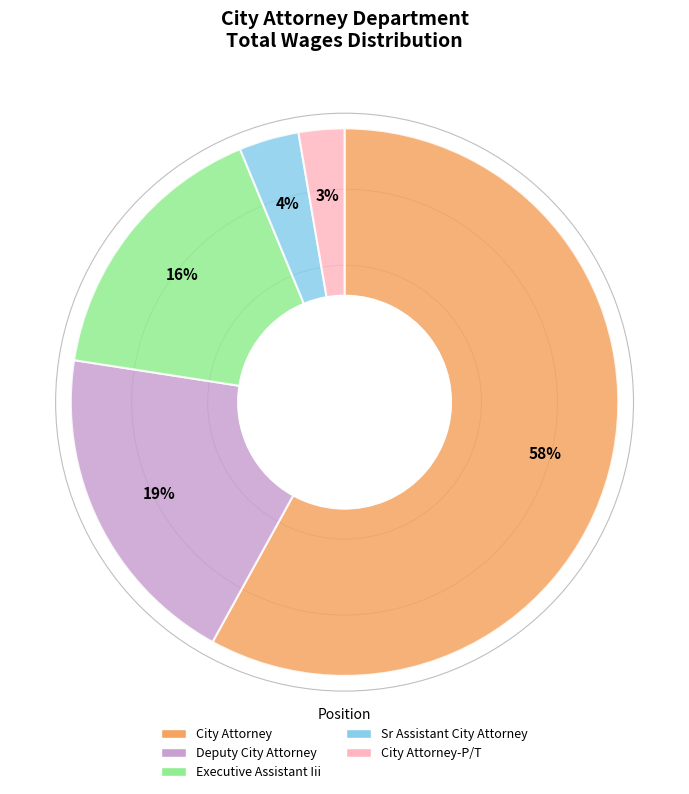

Combined, do Sr Assistant City Attorney and City Attorney-P/T account for over 50%?

No